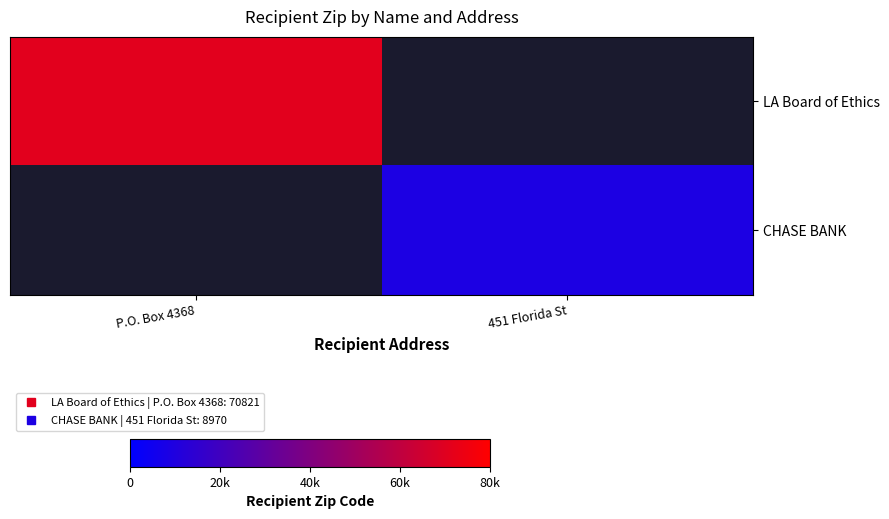

How many categories are shown in the chart?

2